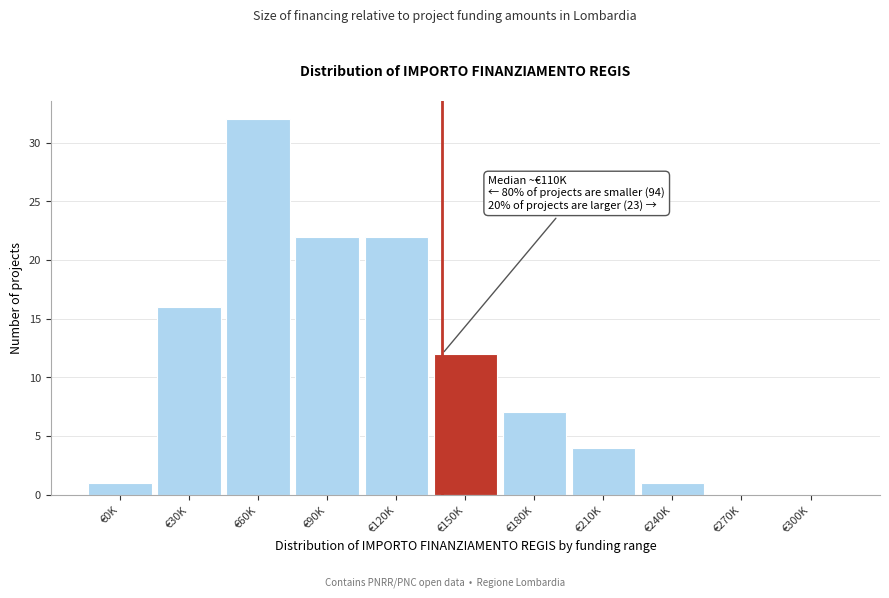

Reading right to left, list all the values displayed in this chart.

€300K=0	€270K=0	€240K=1	€210K=4	€180K=7	€150K=12	€120K=22	€90K=22	€60K=32	€30K=16	€0K=1